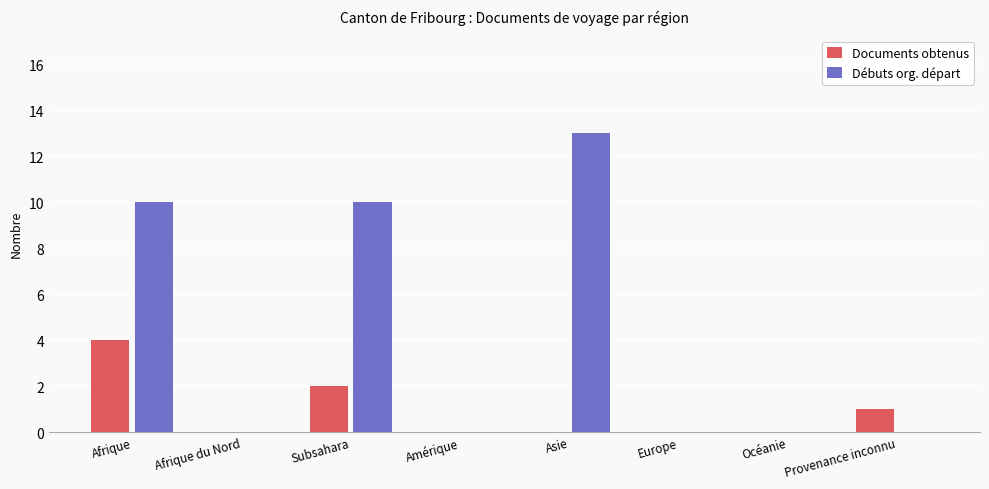

Which label corresponds to the largest value in the chart?

Asie